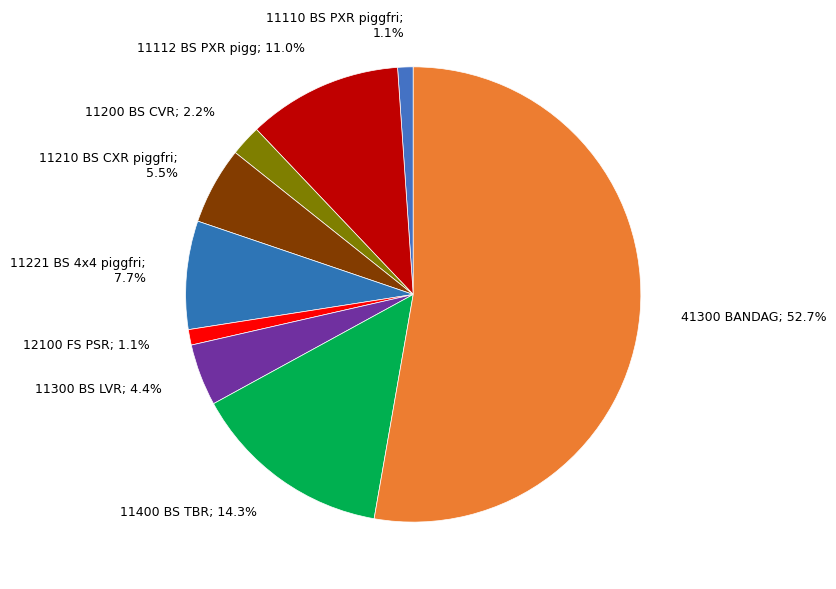

Which slice is the largest?

41300 BANDAG